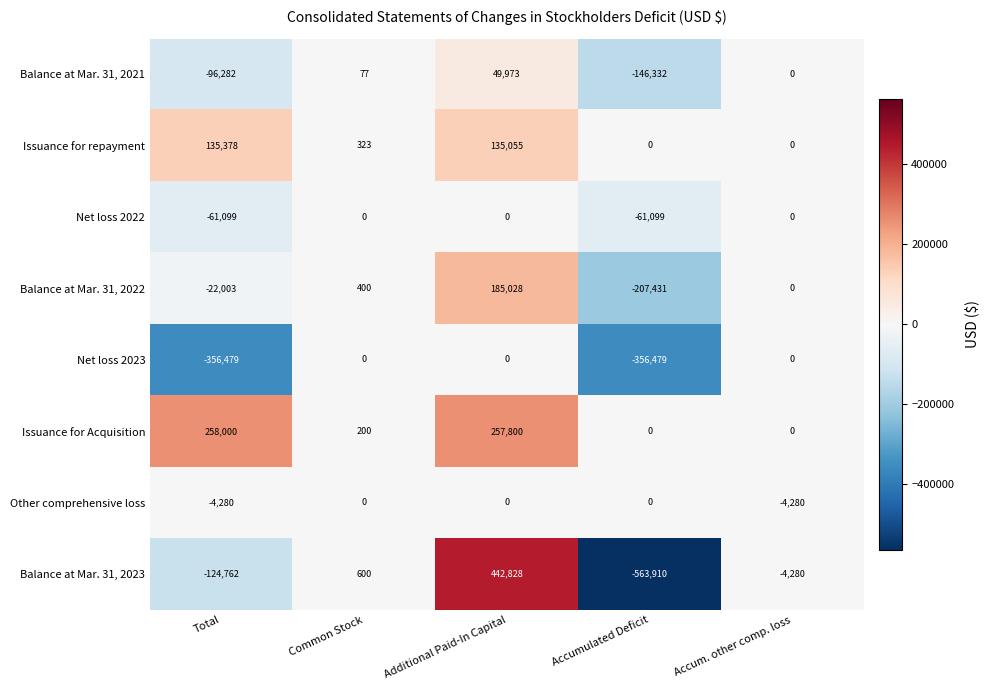

The value of Balance at Mar. 31, 2022 at Accumulated Deficit is -58714. True or false?

False